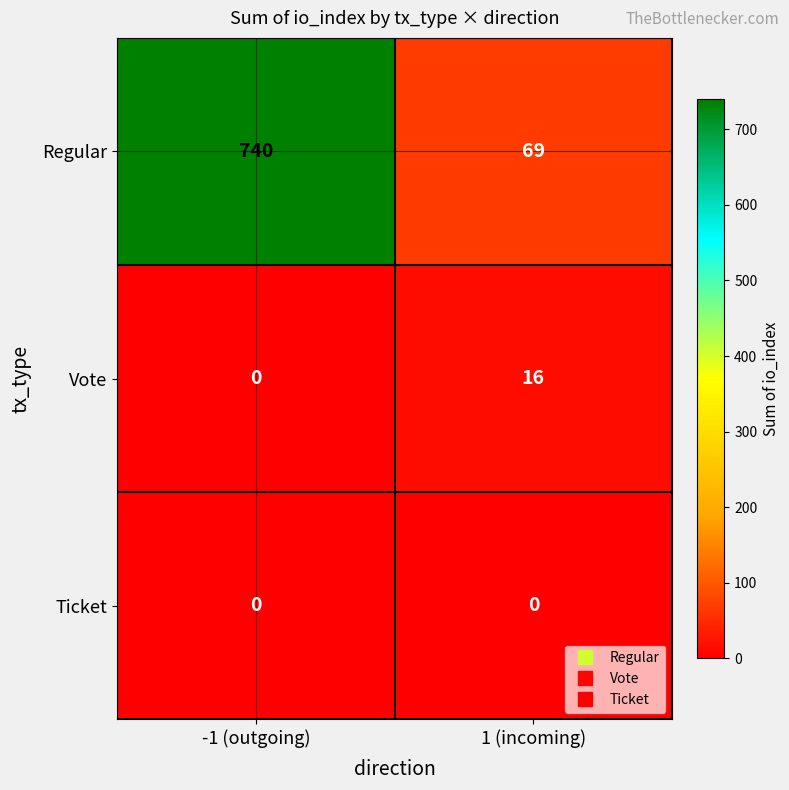

Which label corresponds to the largest value in the chart?

-1 (outgoing)